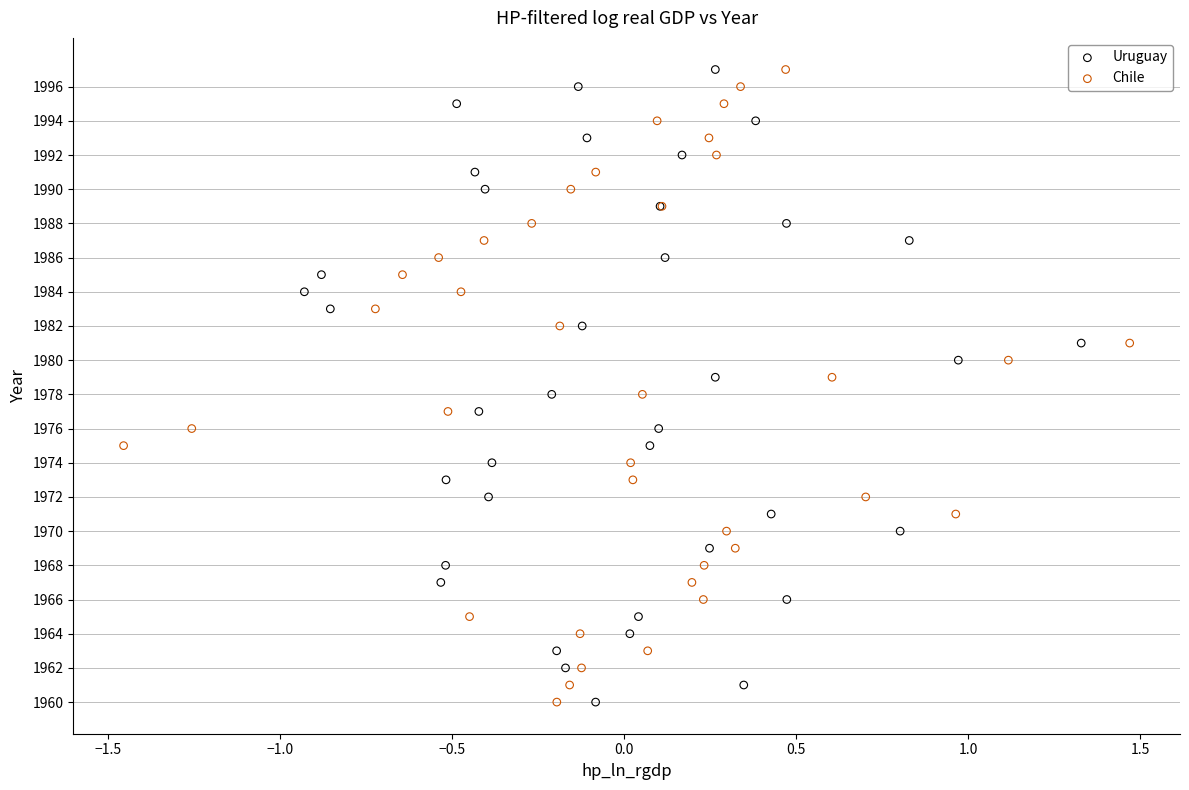

What are all the series names shown in the legend?

Uruguay, Chile